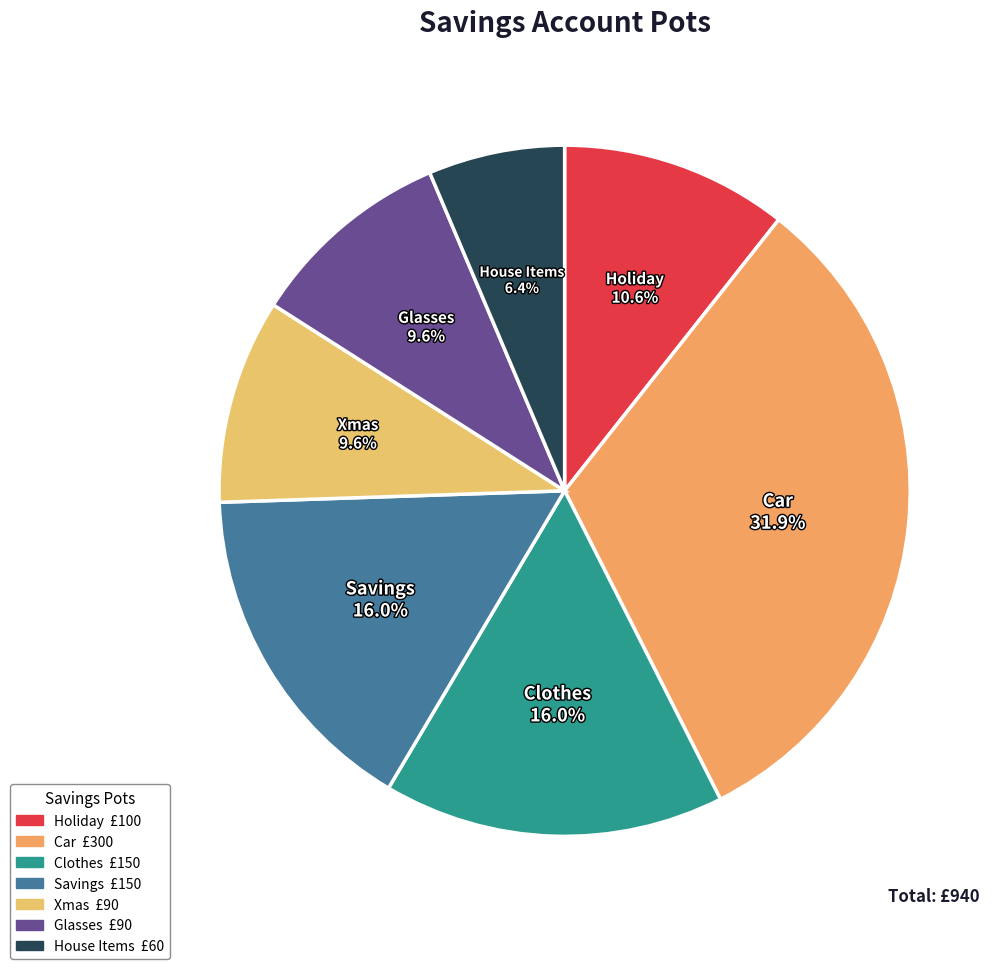

How many slices are in this pie chart?

7